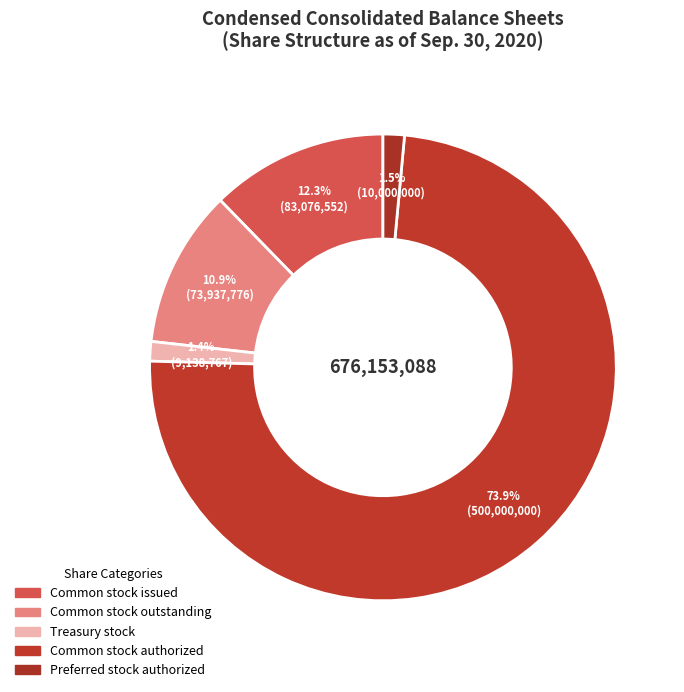

How many slices are in this pie chart?

5